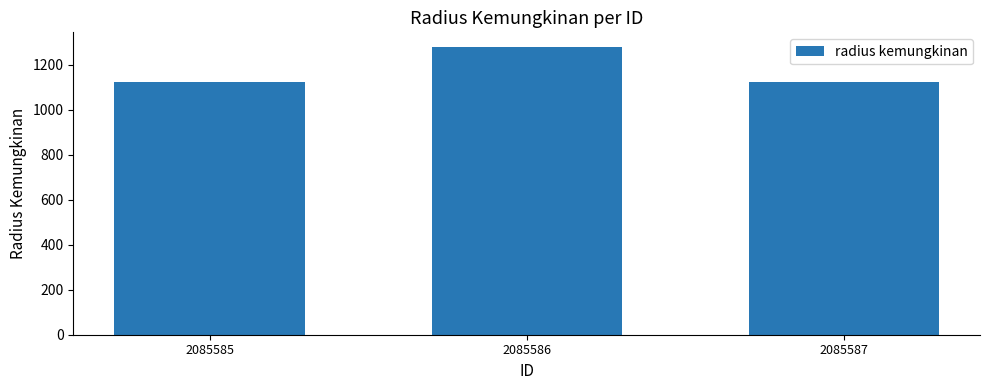

What is the value of the 2nd bar from the left?

1280